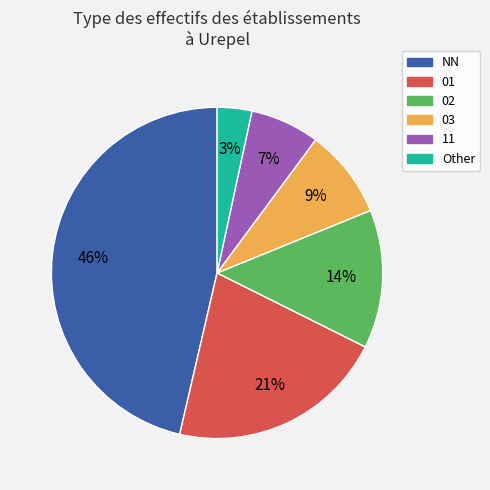

Is the sum of 02 and 01 greater than half?

No